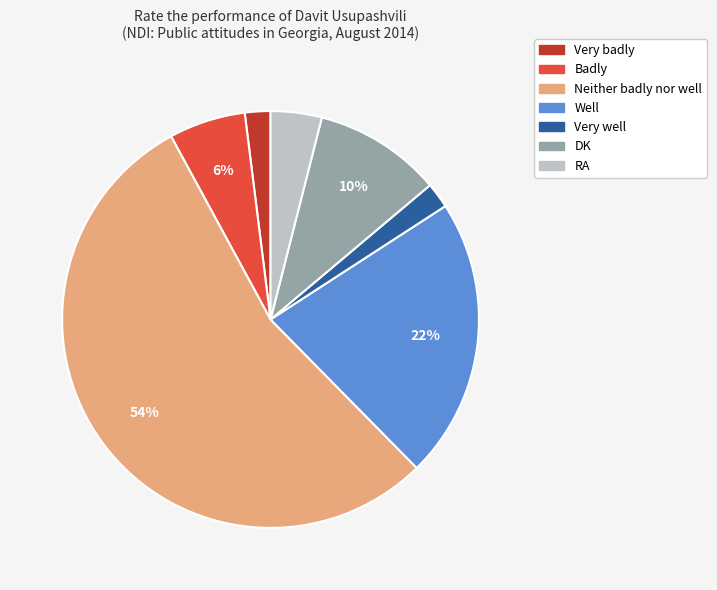

How many segments does this pie chart have?

7